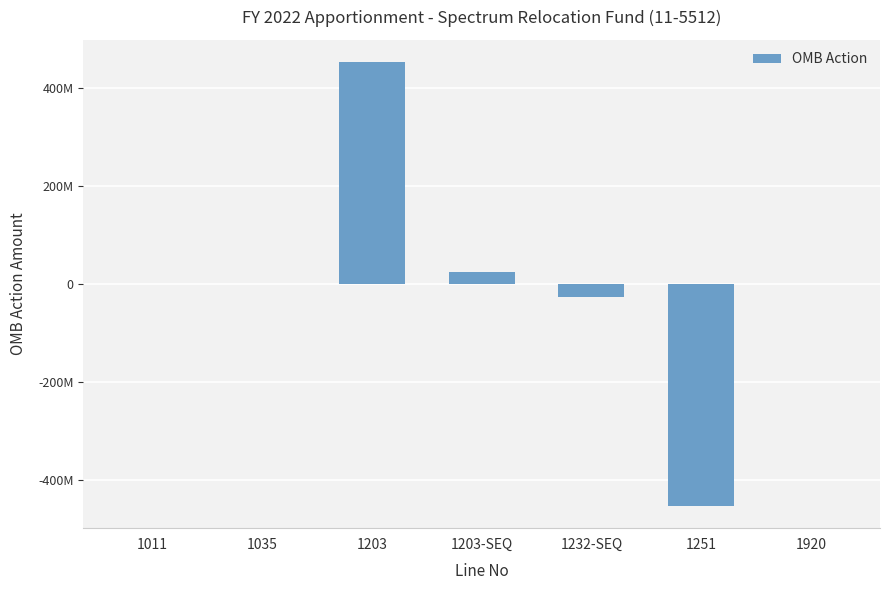

What position from the right is 1251?

2